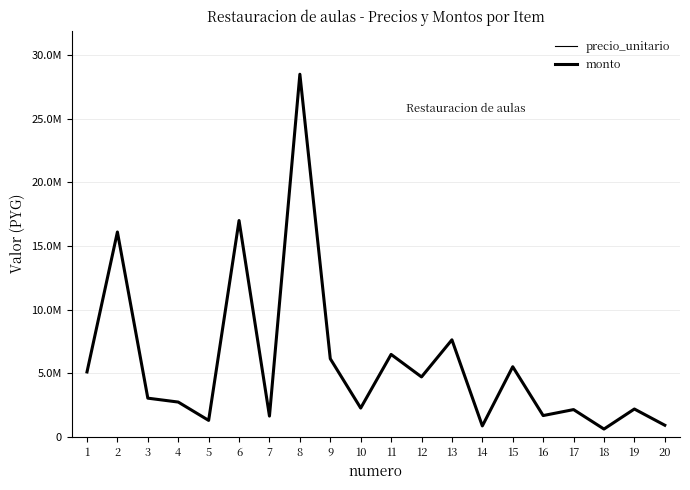

Which has a higher value, 7 or 3?

3